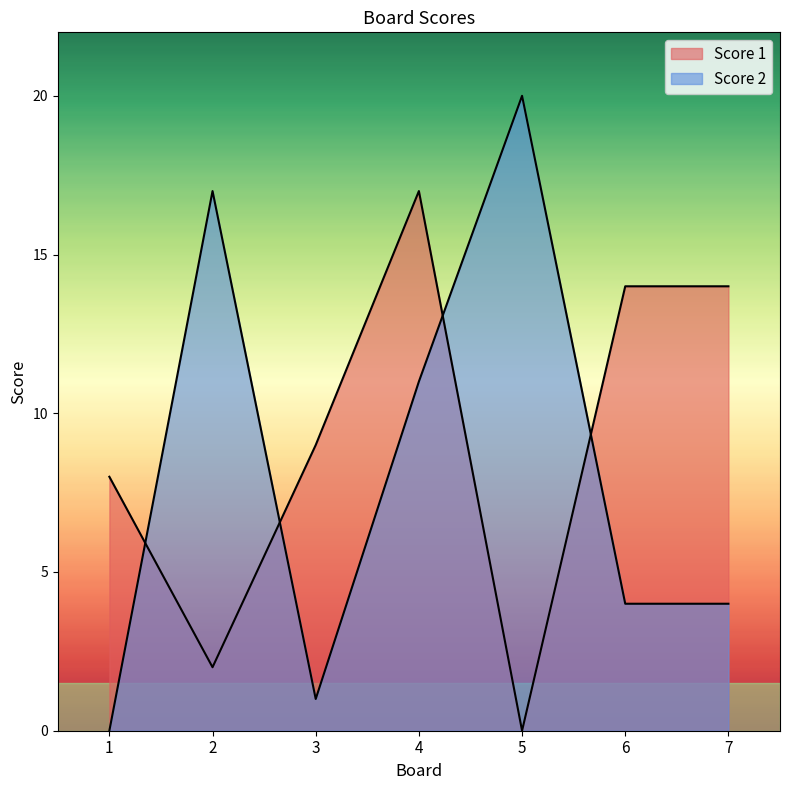

How many data points in Score 2 are less than 4?

2